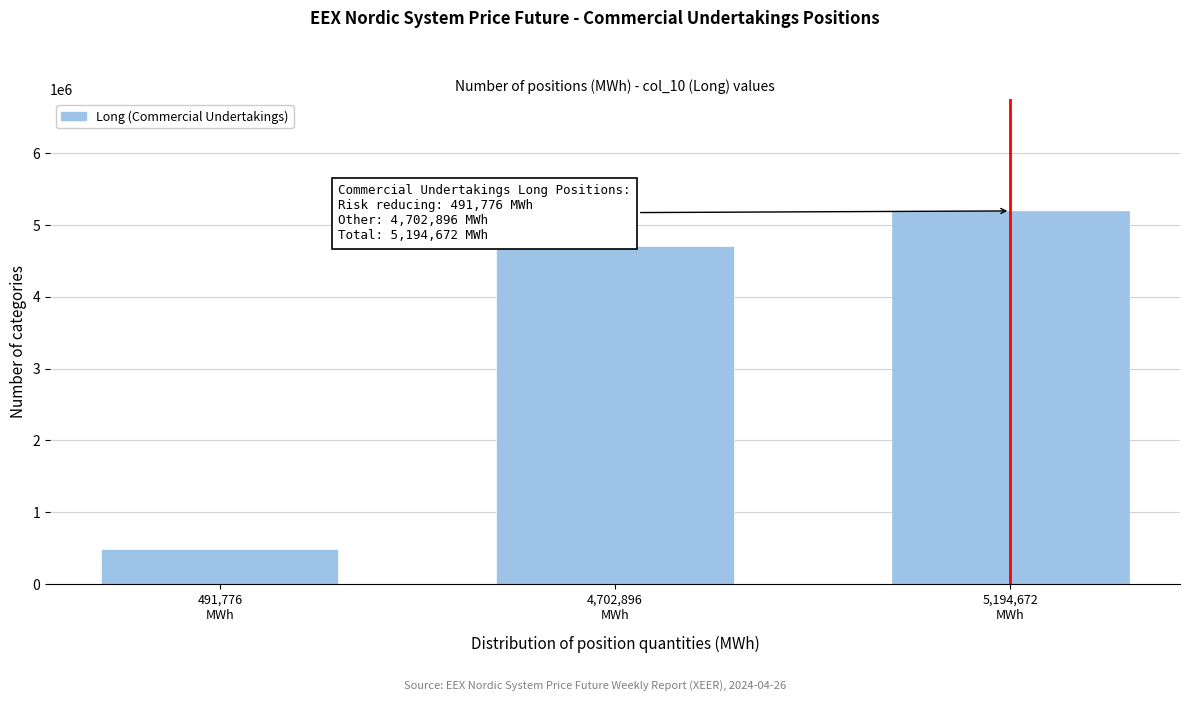

Reading left to right, list all the values displayed in this chart.

491776	4702896	5194672